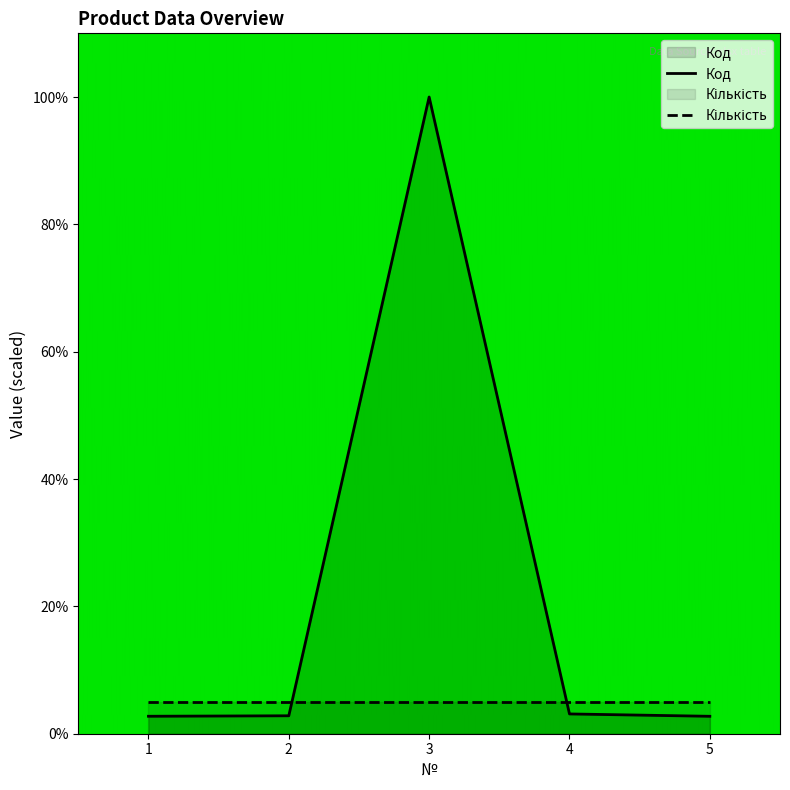

Rank the categories by value from highest to lowest.

3, 4, 2, 1, 5